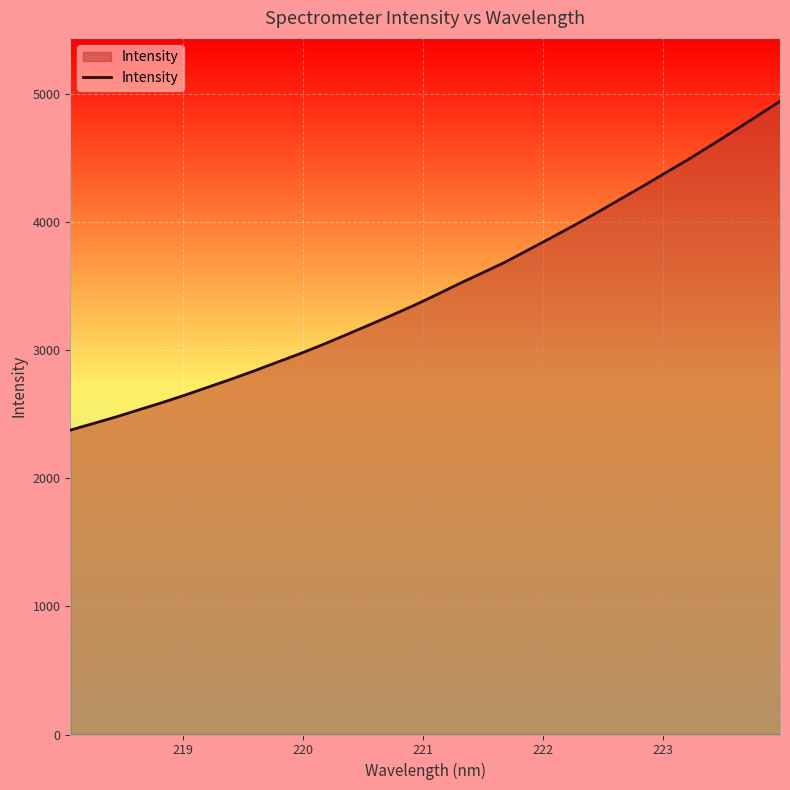

Count the number of data series in this chart.

1